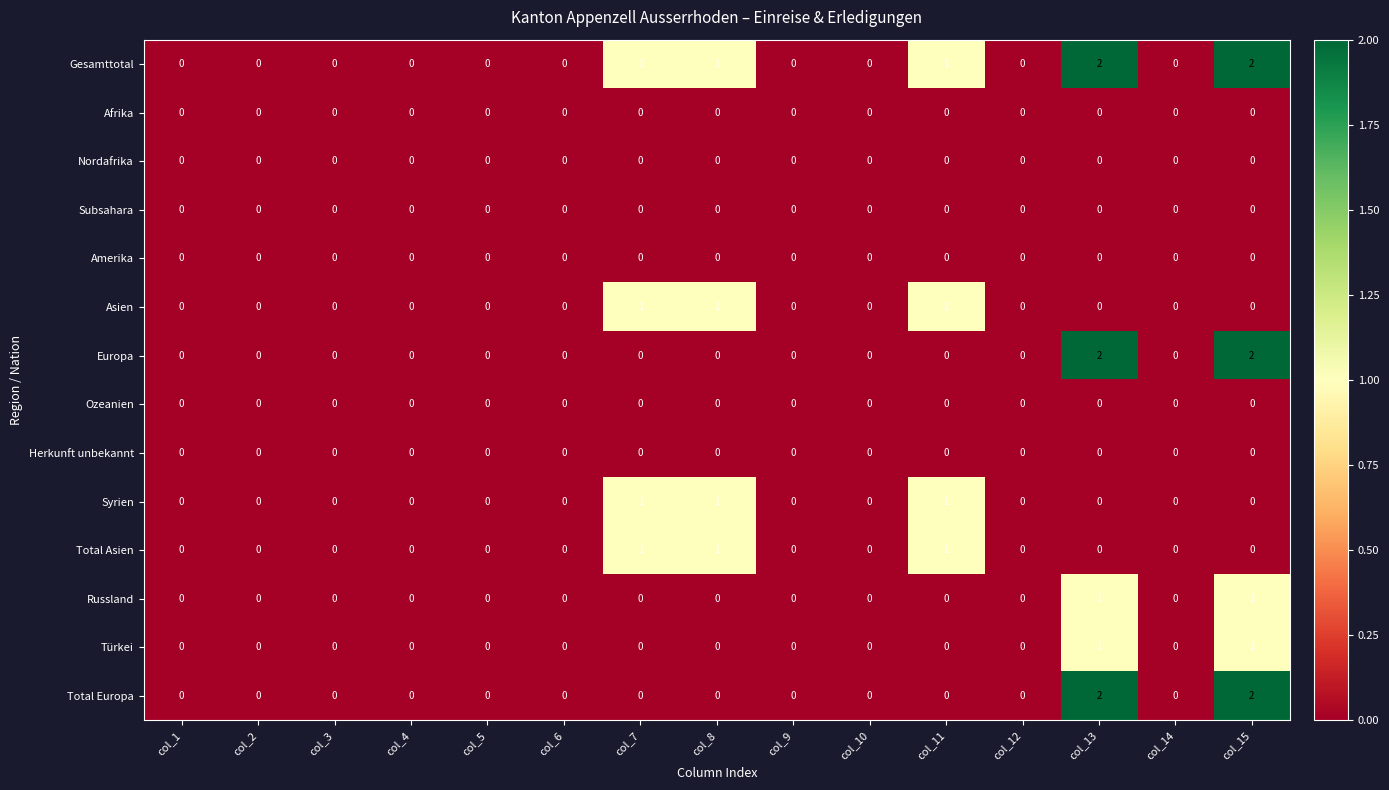

Is it true that Ozeanien equals 0 at col_8?

True